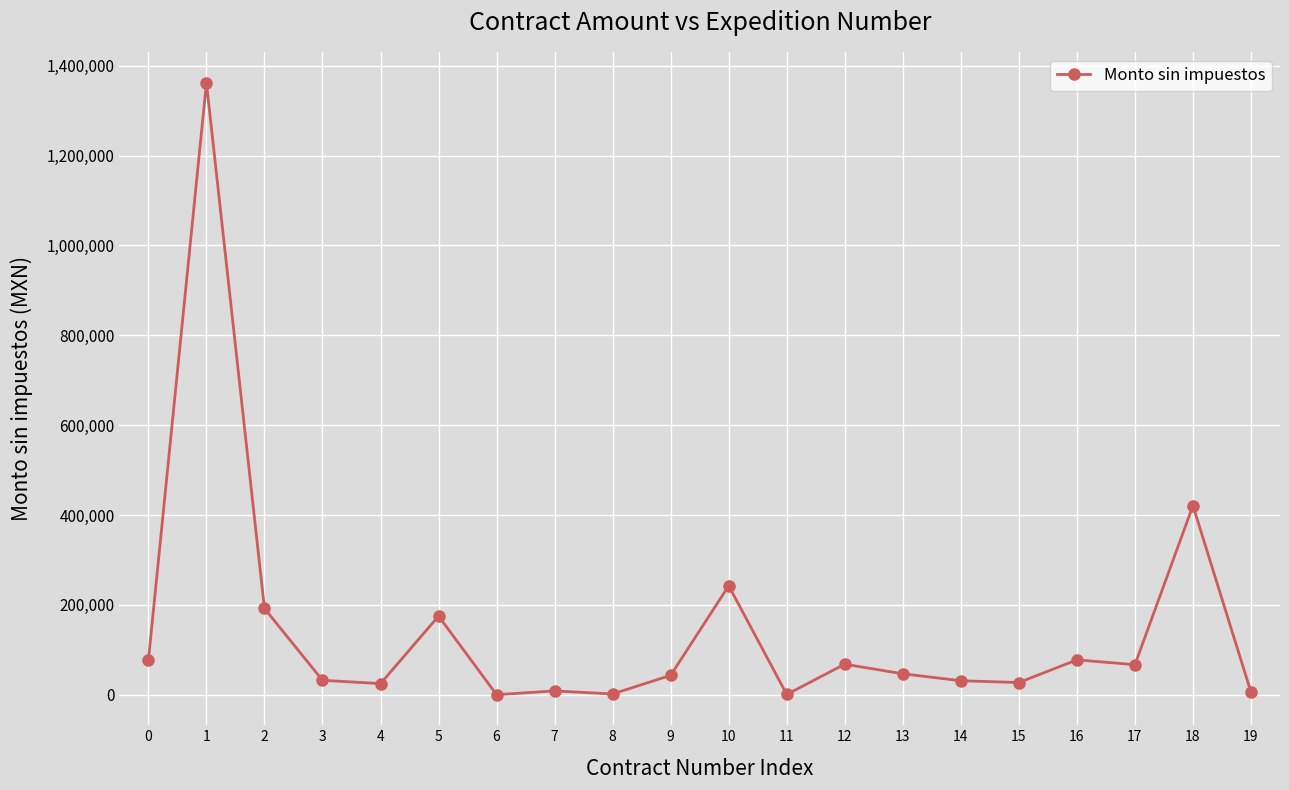

At which category does the chart reach its peak across all series?

1